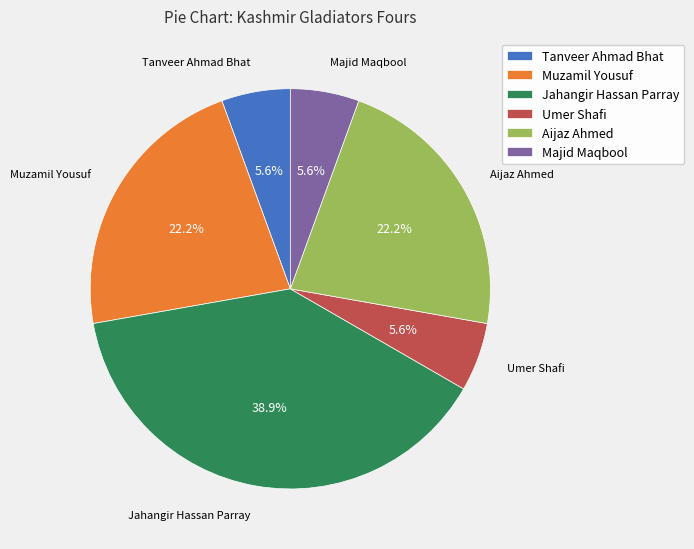

To the nearest percent, what is the average slice percentage?

17%